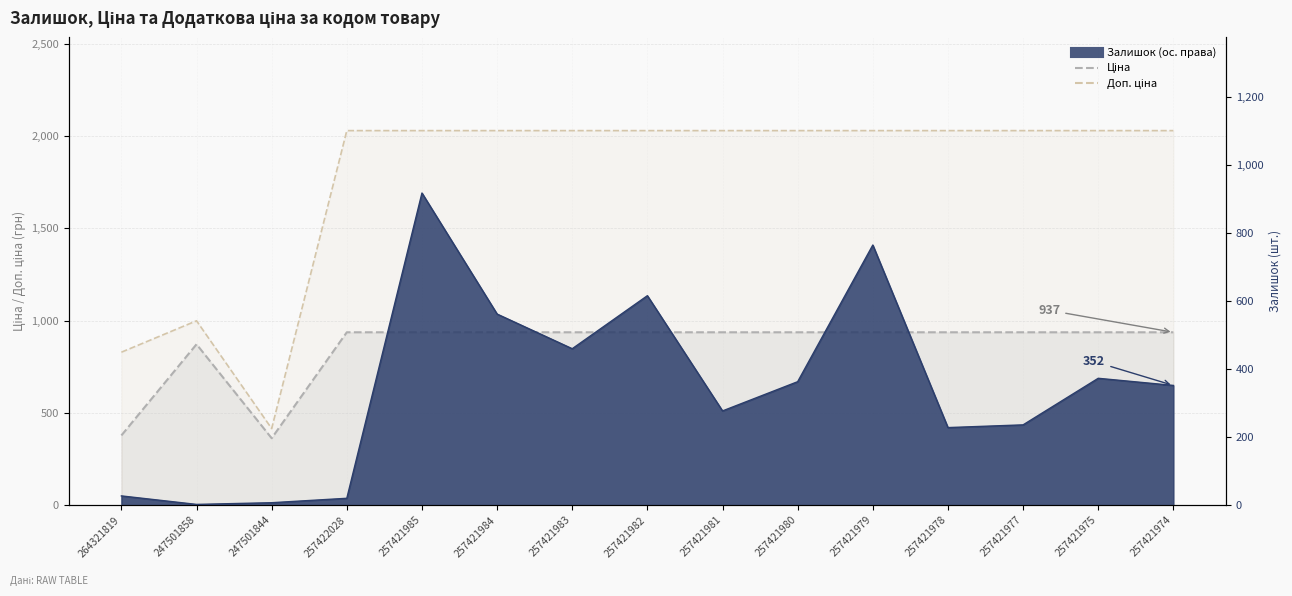

What is the total value across all series at 257421985?

3885.5